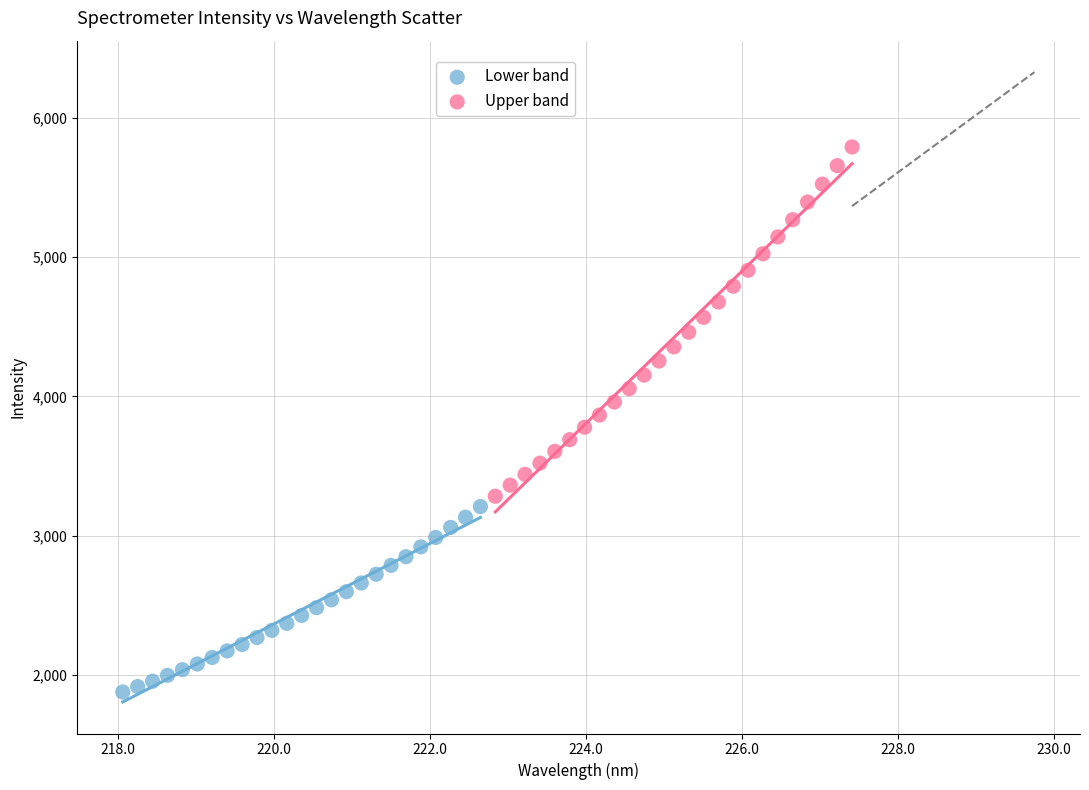

Which series has the largest Y range (max minus min)?

Upper band